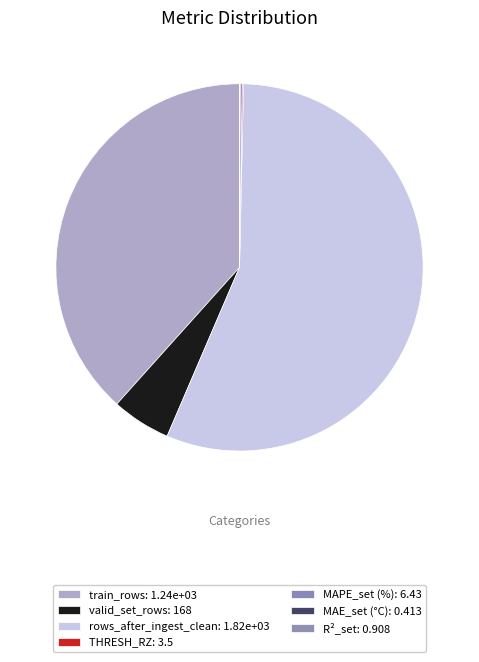

Which slice represents more than half of the pie?

rows_after_ingest_clean